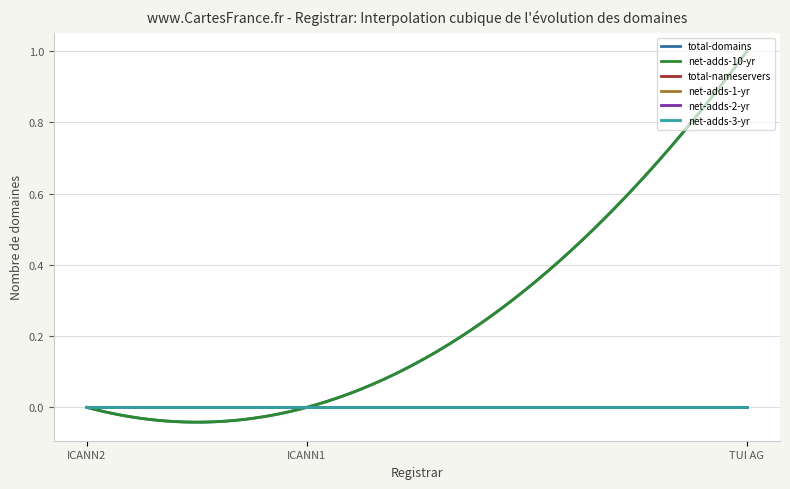

Is this an area chart (filled region under the line)?

No